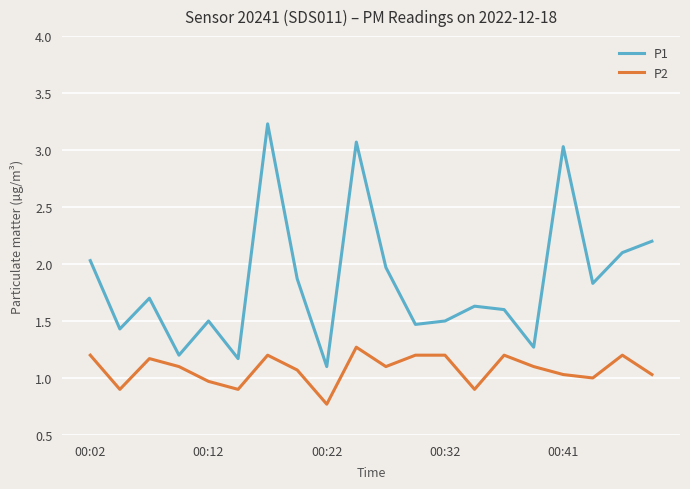

True or false: P1 and P2 intersect in this chart.

False